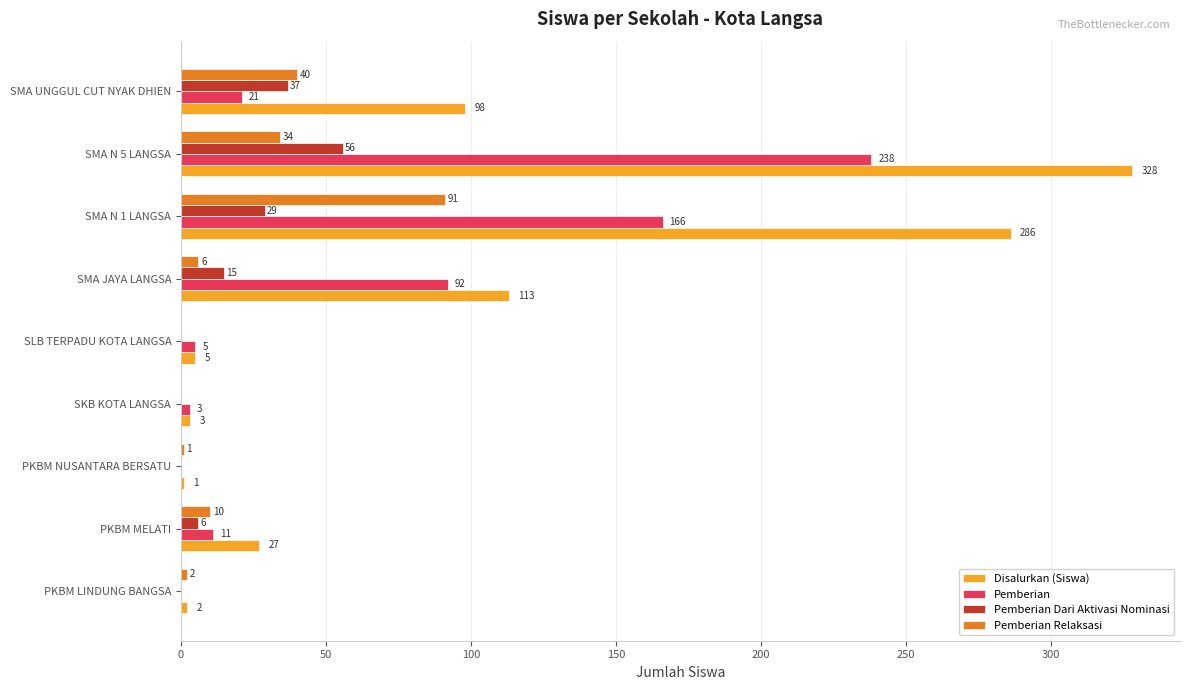

The value of Pemberian at SMA N 5 LANGSA is 238. True or false?

True